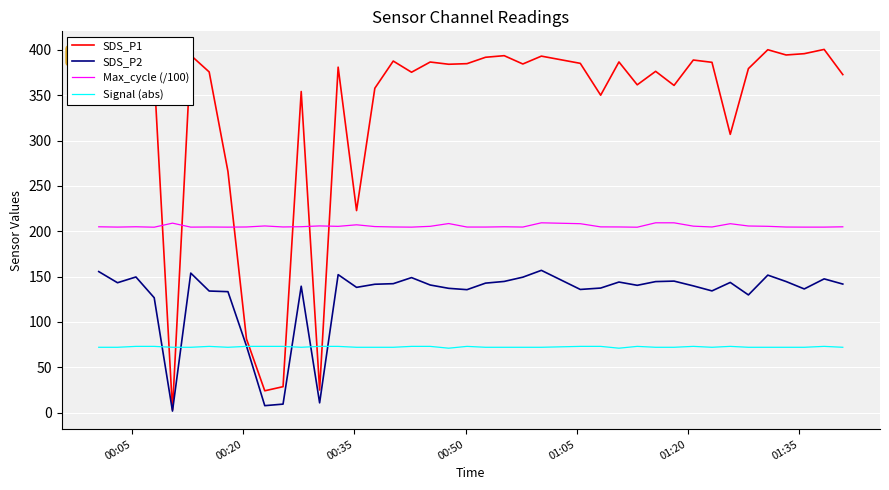

True or false: SDS_P2 and Max_cycle (/100) cross at least once.

False